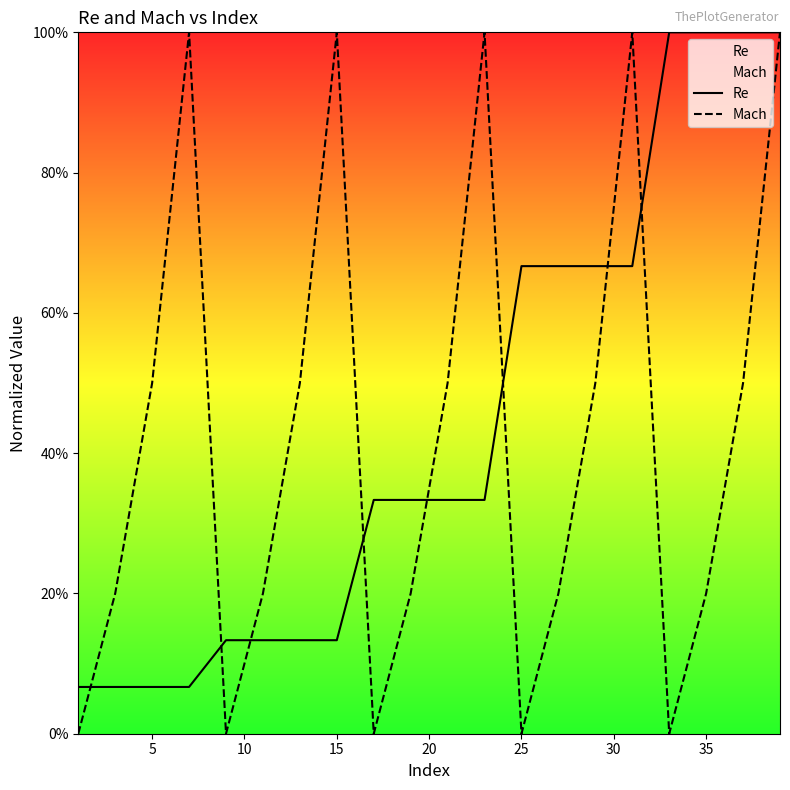

In Mach, how many points are lower than both neighbors (excluding endpoints)?

4